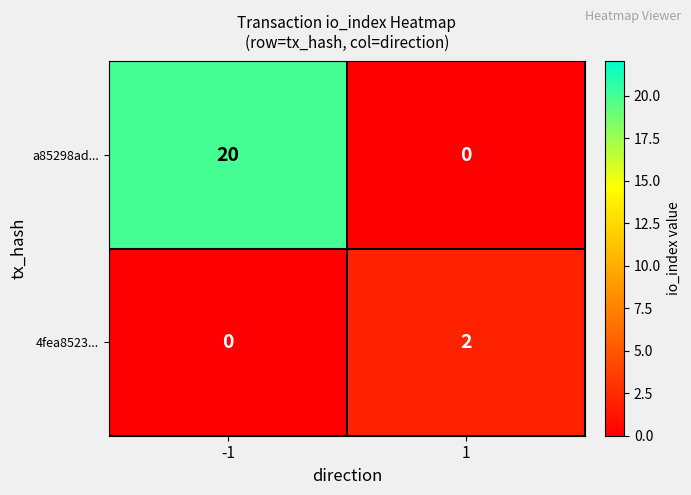

At which category is the sum across all series the highest?

-1